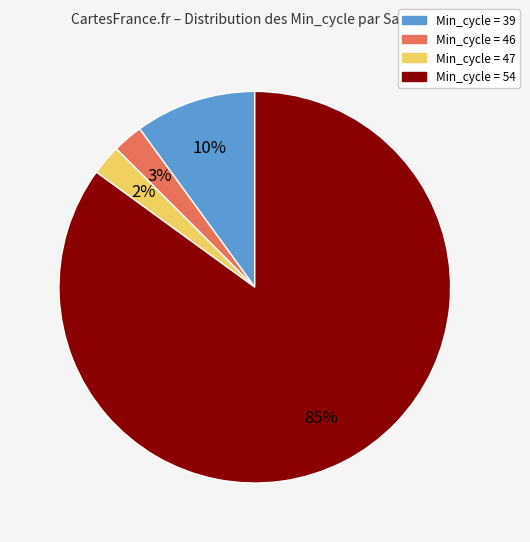

How many segments does this pie chart have?

4